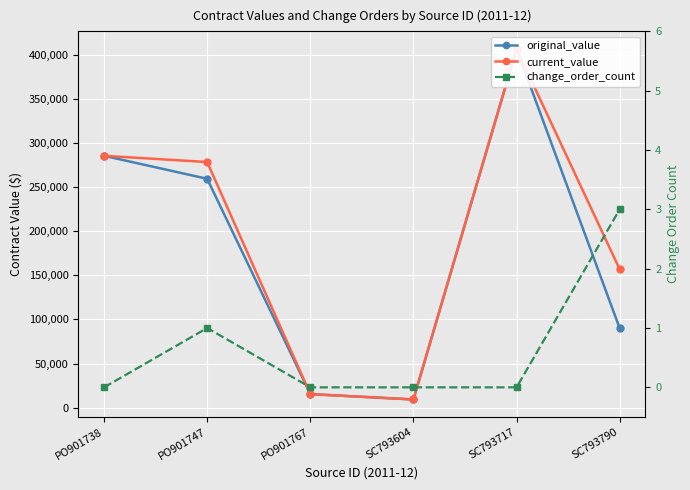

What position from the right is SC793604?

3